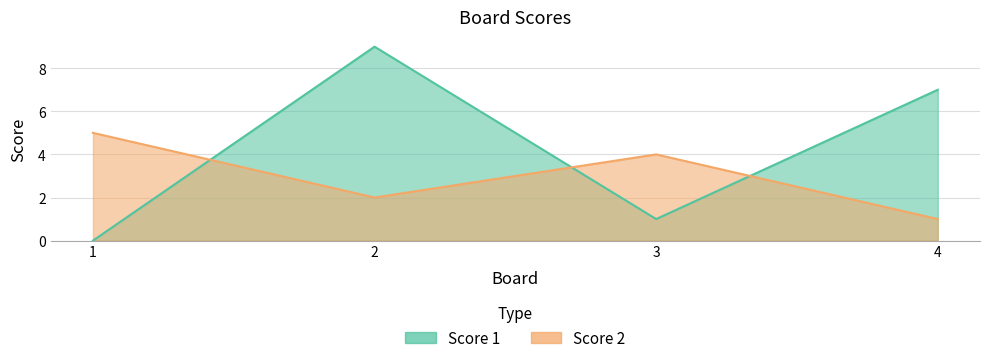

True or false: Score 1 has a value of 5 at 1.

False